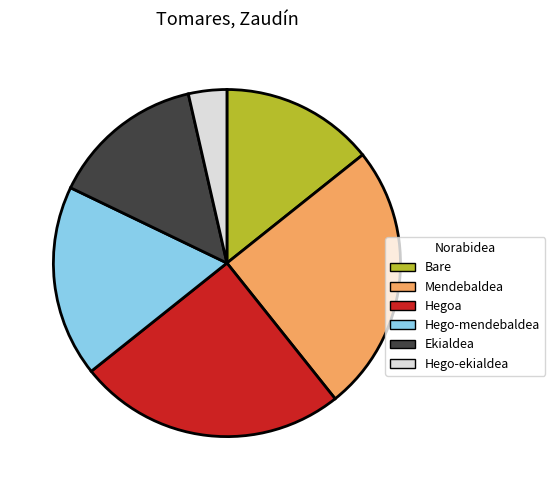

True or false: Hegoa accounts for 11% of the total.

False